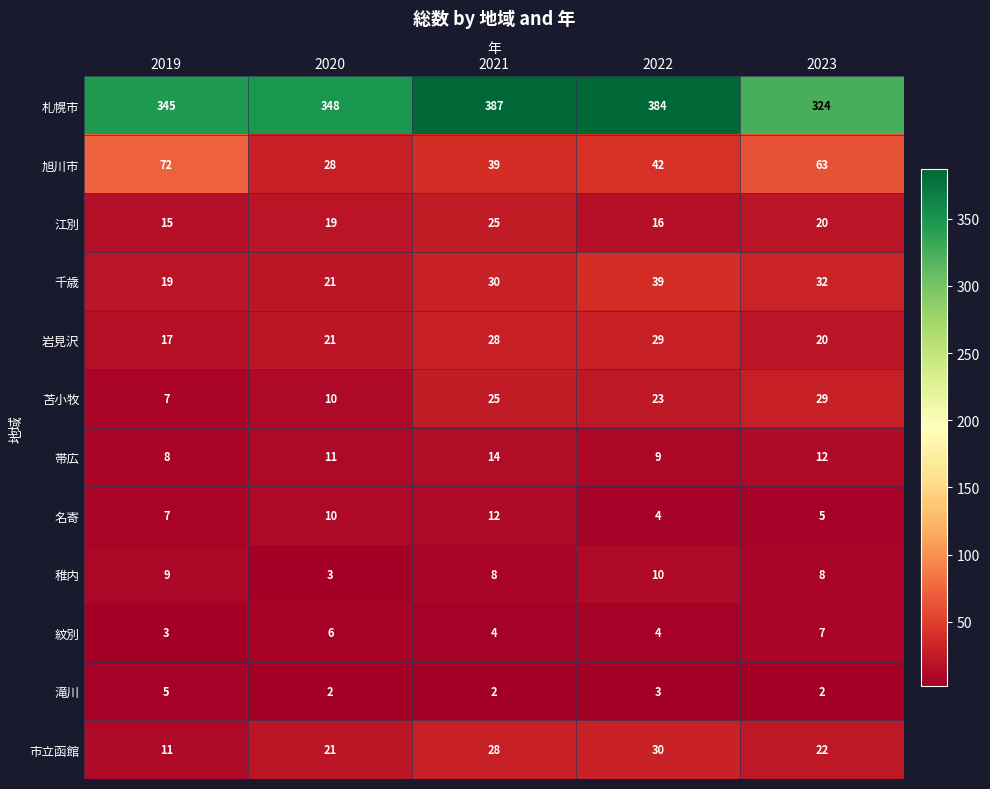

Is the value of 岩見沢 at 2022 greater than the value of 市立函館 at 2021?

Yes